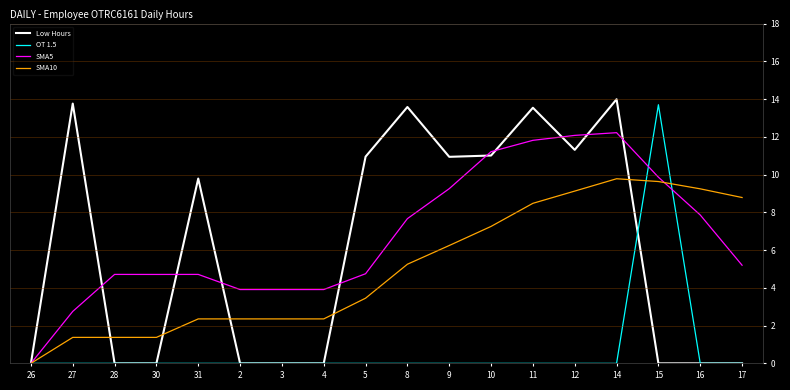

The OT 1.5 series shows 0.0 at 27. True or false?

True